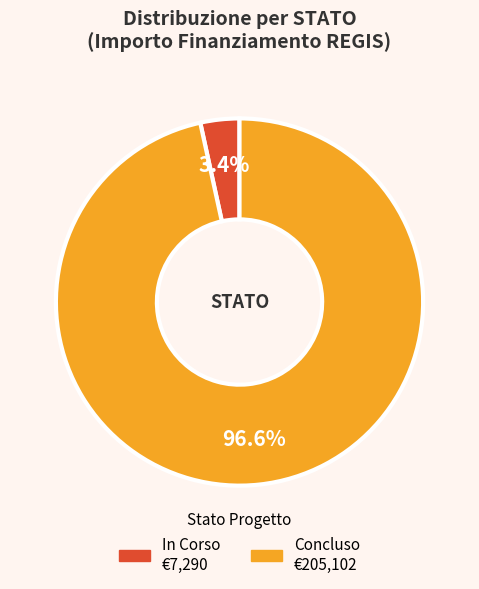

Which slice is the smallest?

In Corso